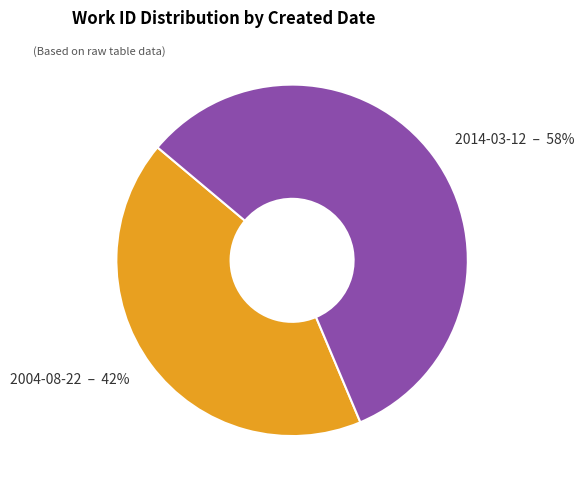

Do 2004-08-22 and 2014-03-12 together represent more than half of the pie?

Yes